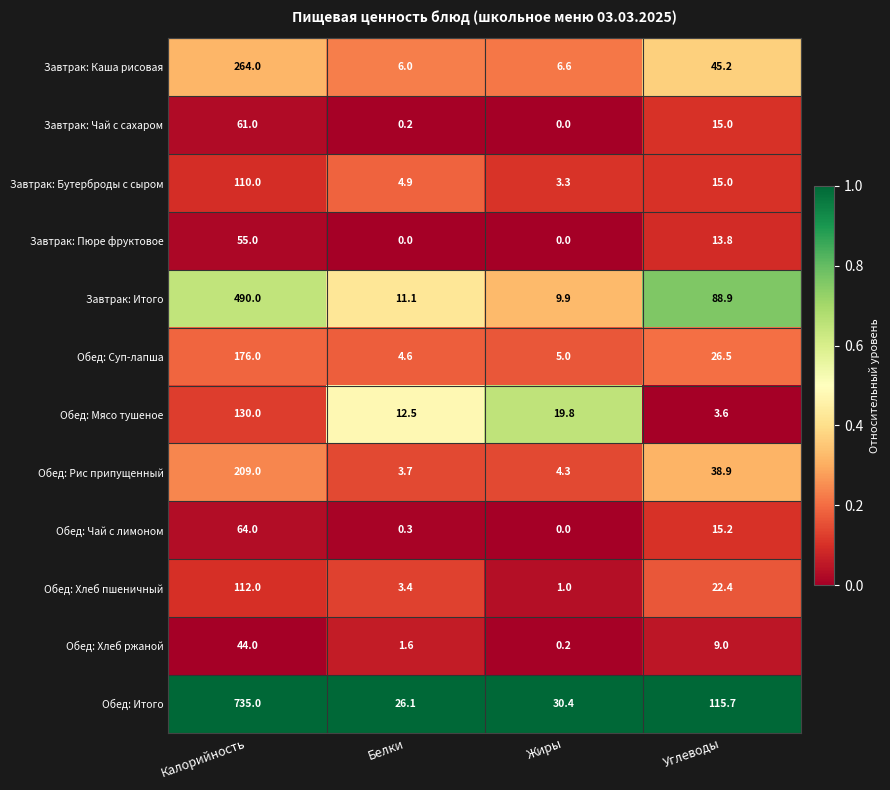

Rank the categories by Завтрак: Чай с сахаром value from highest to lowest.

Калорийность, Углеводы, Белки, Жиры